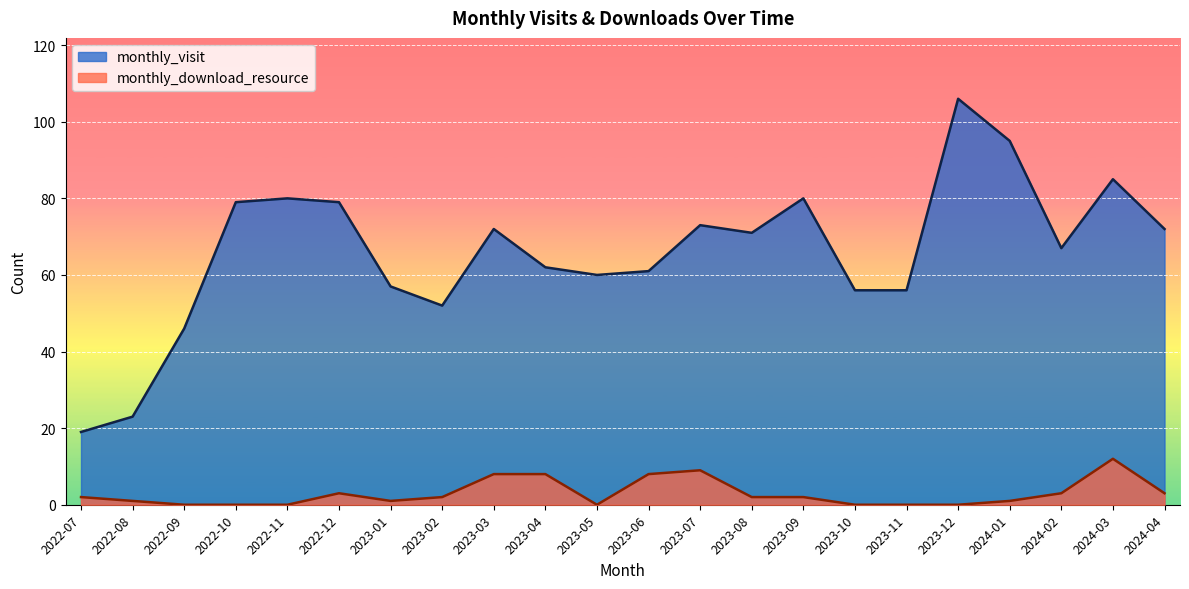

What is the total value across all series at 2023-03?

80